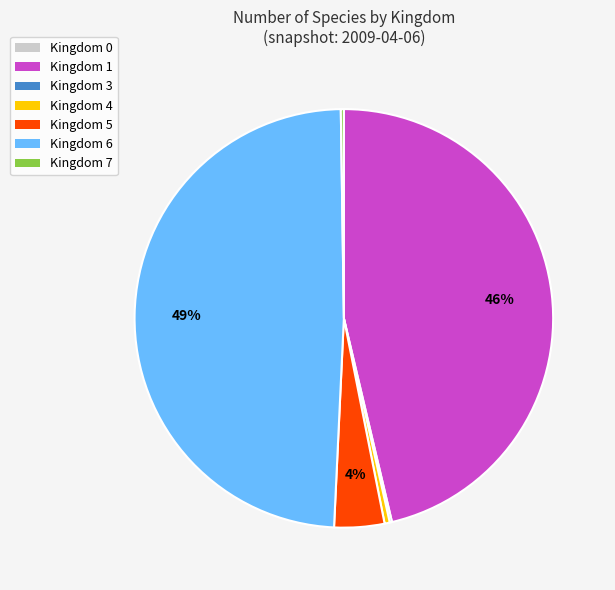

The Kingdom 5 slice represents 9% of the pie. True or false?

False